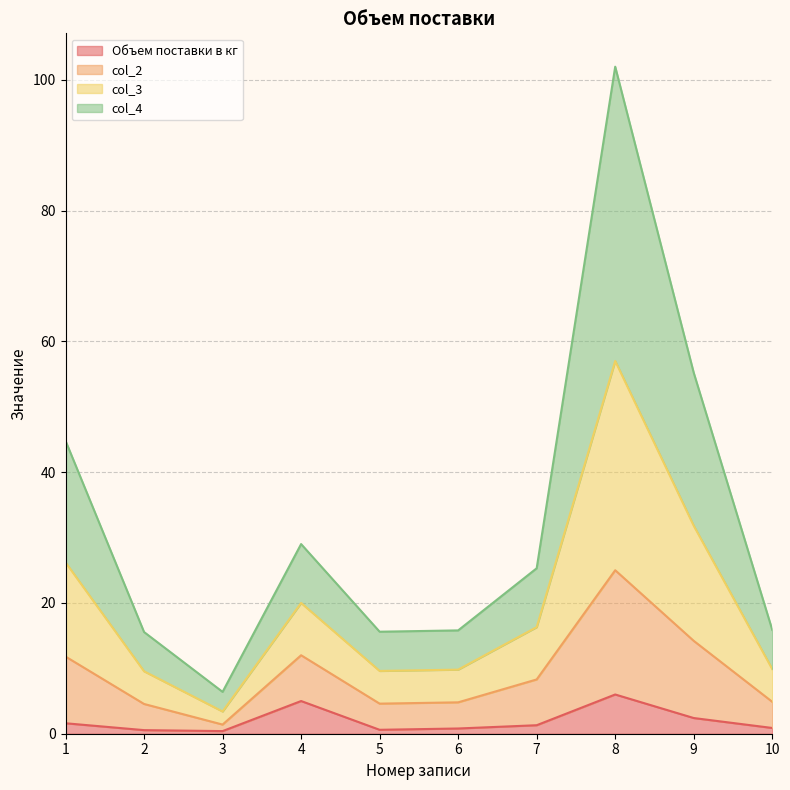

What is the value of the Объем поставки в кг point at the 3rd from the left?

0.4